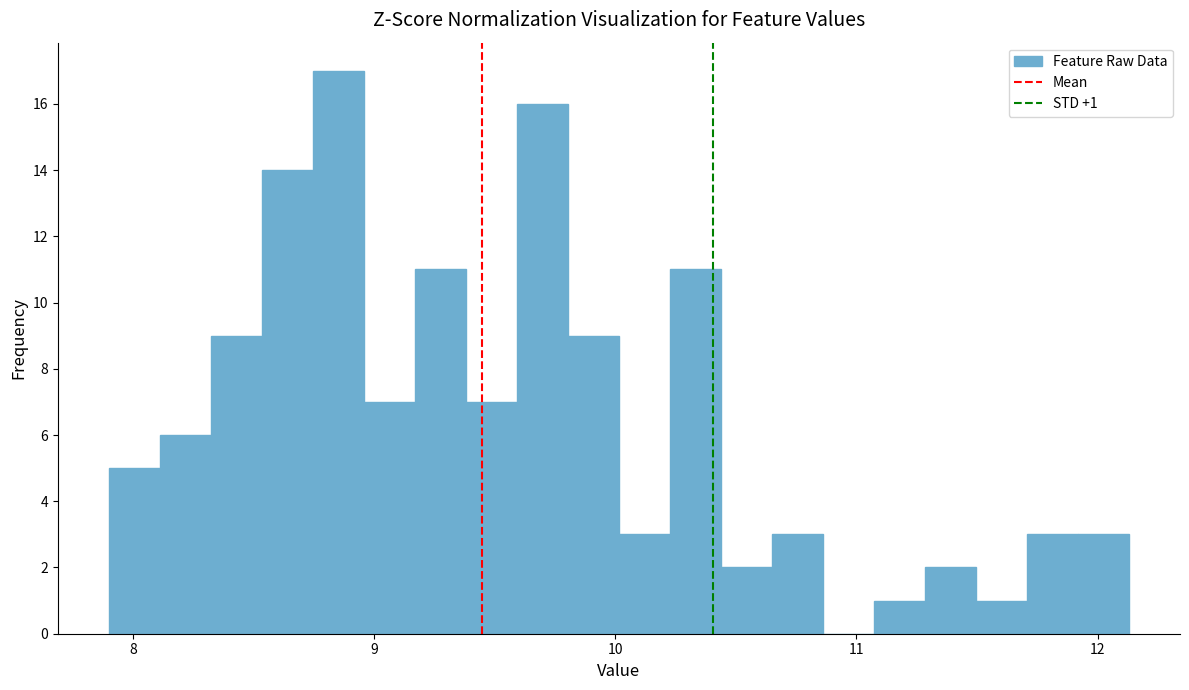

Read against the x-axis, roughly where is the centre of the tallest bar?

8.9